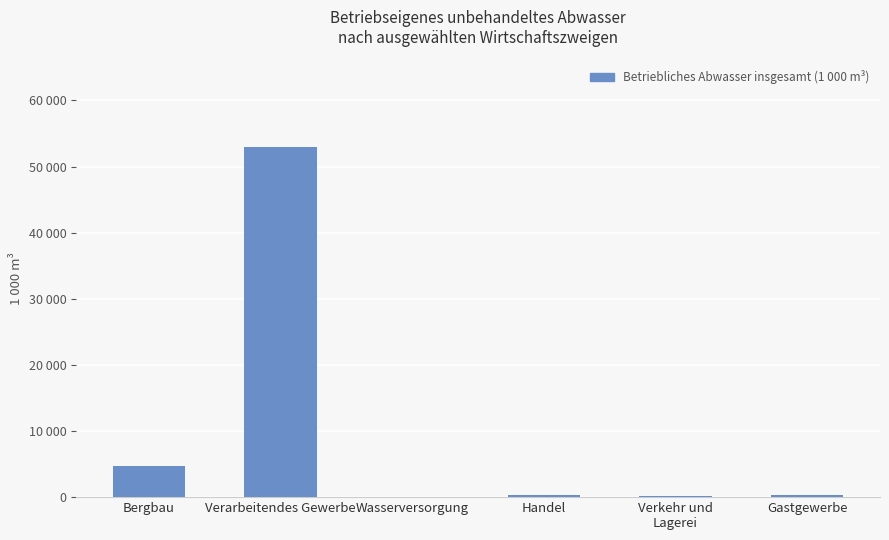

Which label corresponds to the smallest value in the chart?

Wasserversorgung